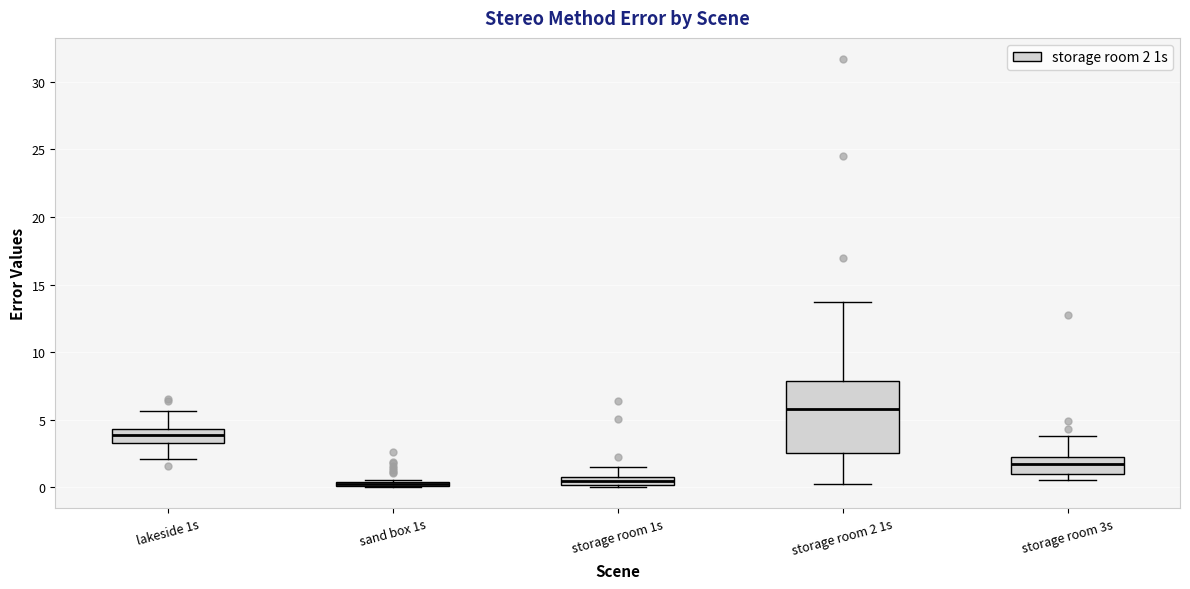

Which box is the tallest, from its lower edge to its upper edge?

storage room 2 1s